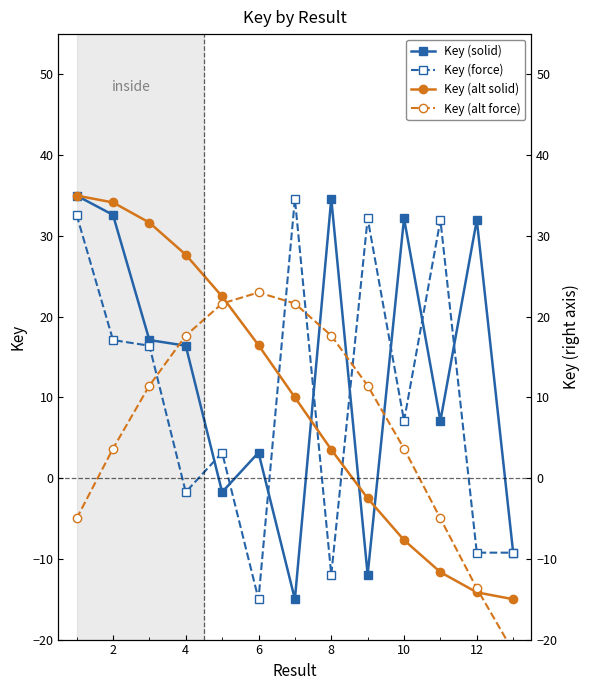

Which series has the widest spread of values?

Key (solid)